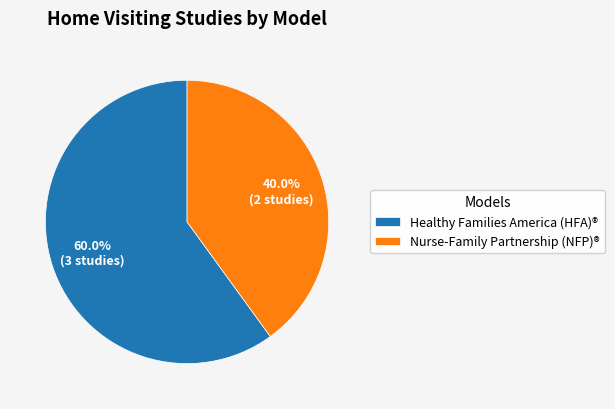

Rank the categories by value from highest to lowest.

Healthy Families America (HFA)®, Nurse-Family Partnership (NFP)®